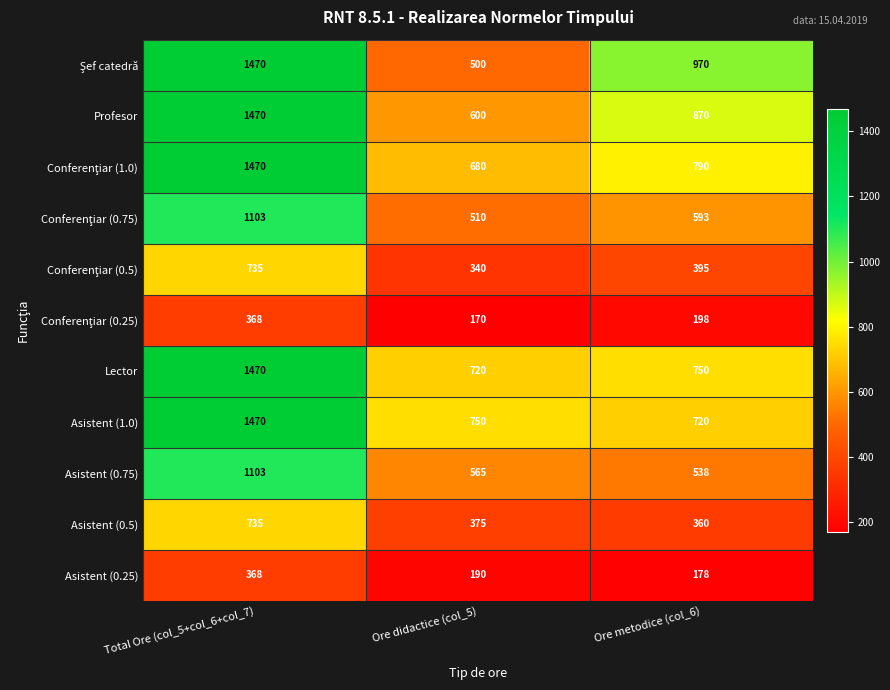

At which category is the sum across all series the highest?

Total Ore (col_5+col_6+col_7)